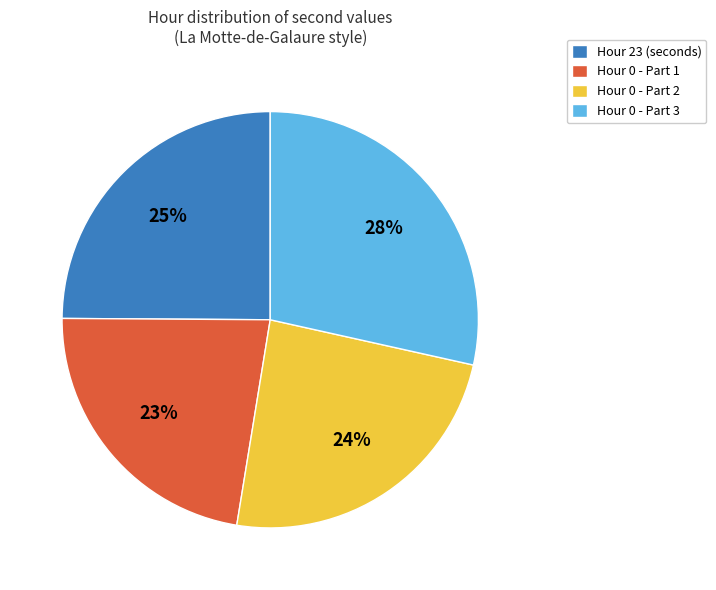

Is it true that Hour 0 - Part 2 is 38% of the pie?

False